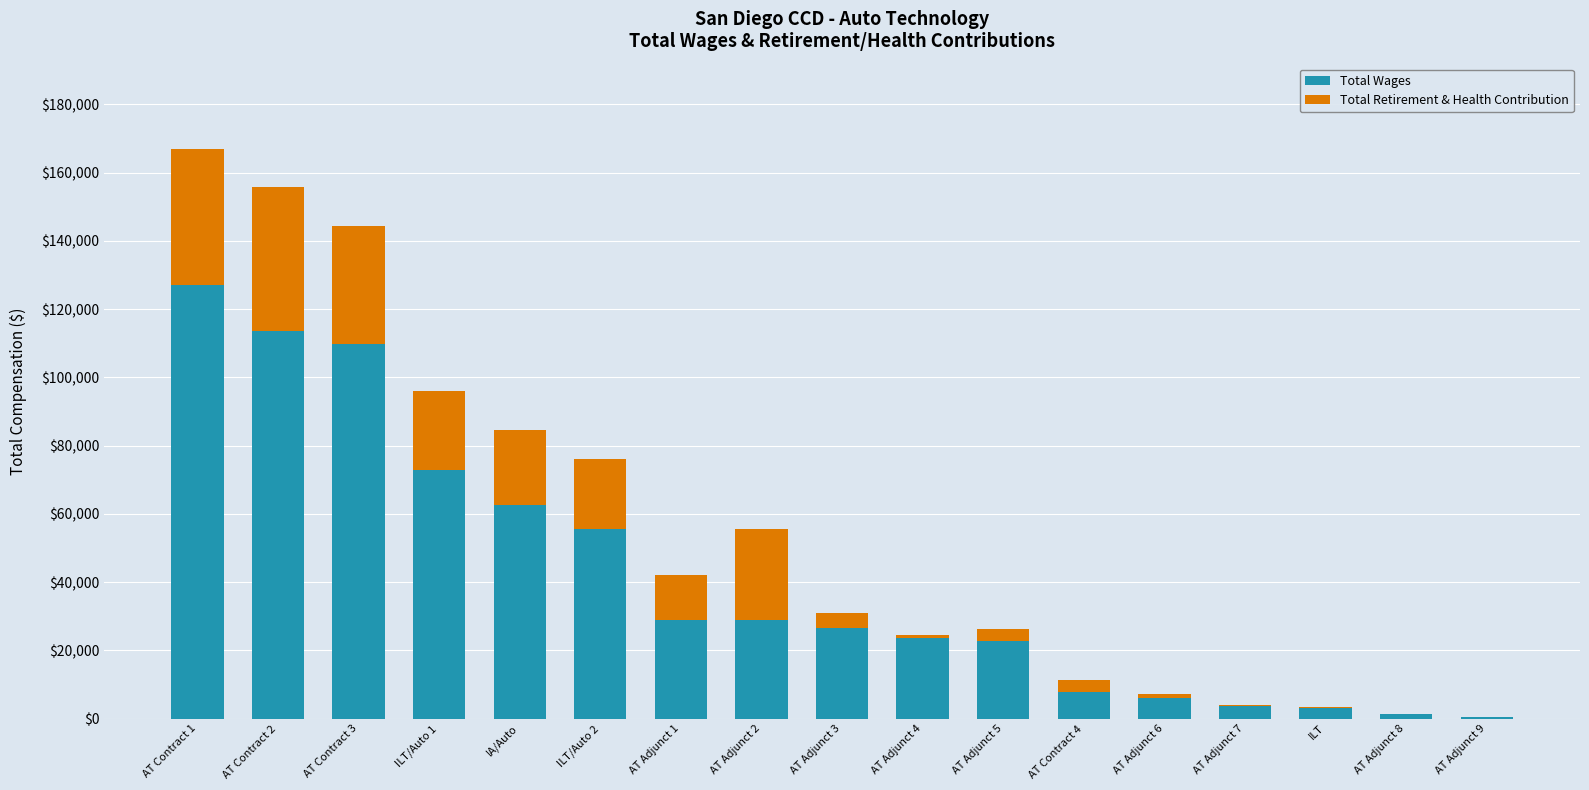

Which category has the highest value in the Total Wages series?

AT Contract 1